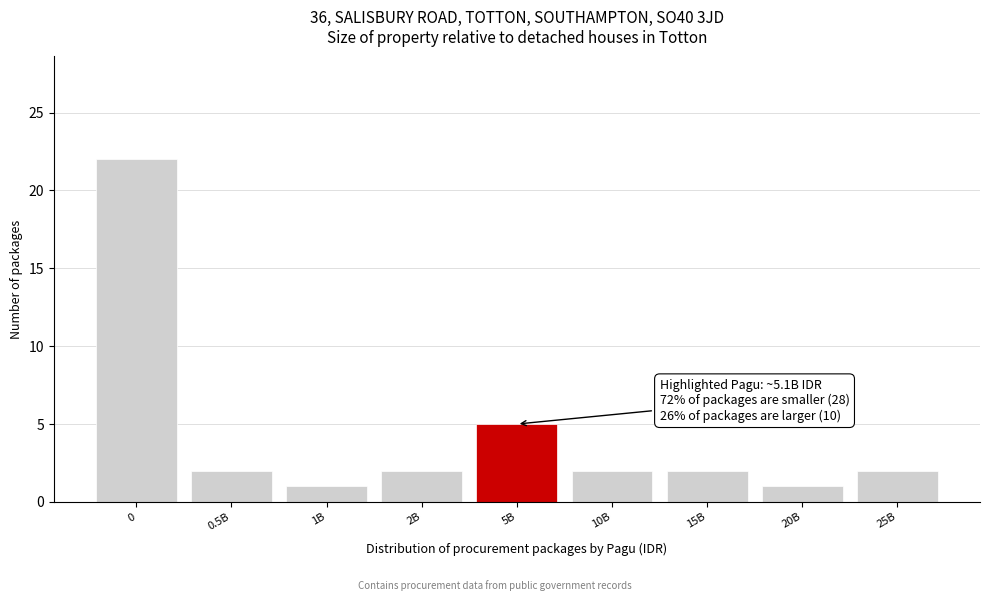

Reading left to right, list all the values displayed in this chart.

22	2	1	2	5	2	2	1	2